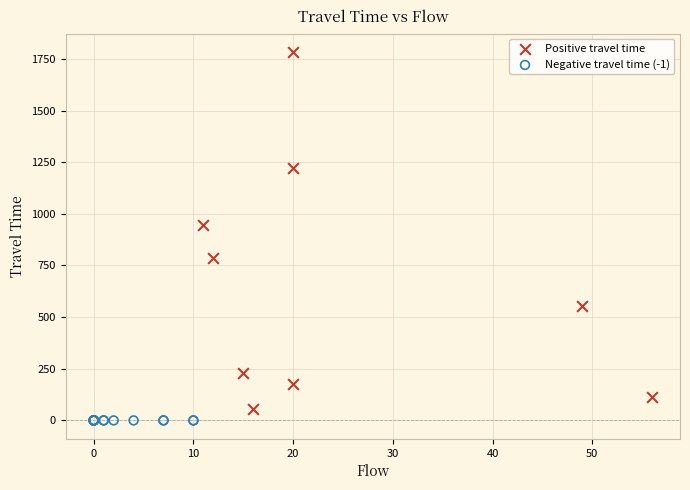

Which series reaches the minimum Y coordinate?

Negative travel time (-1)